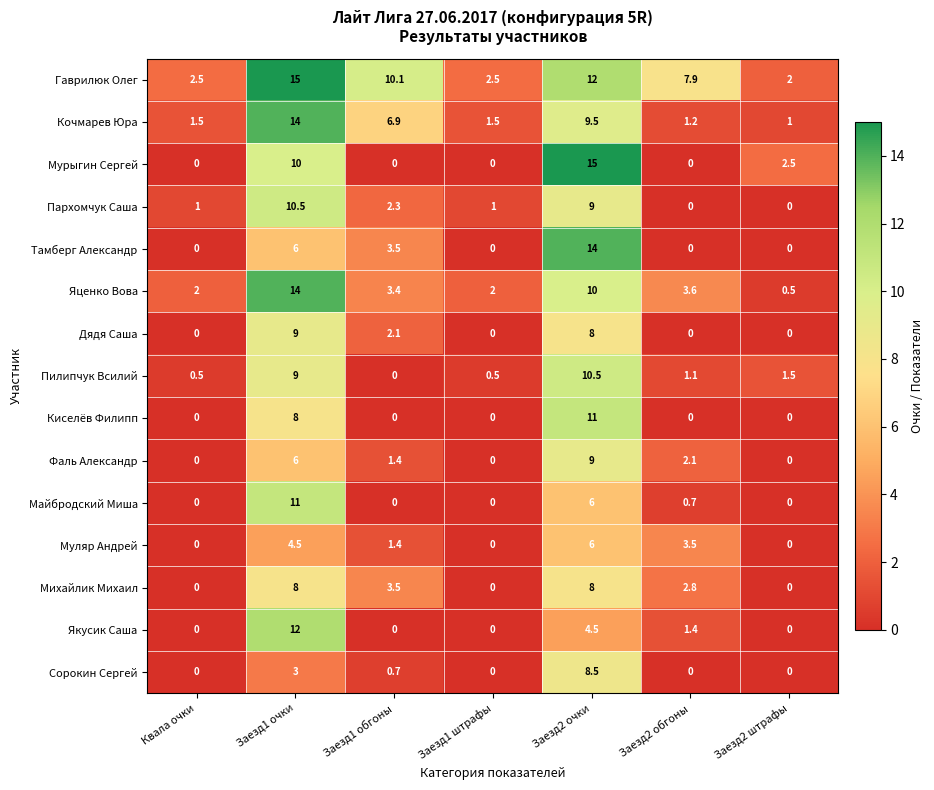

At how many categories does at least one series exceed 12?

2